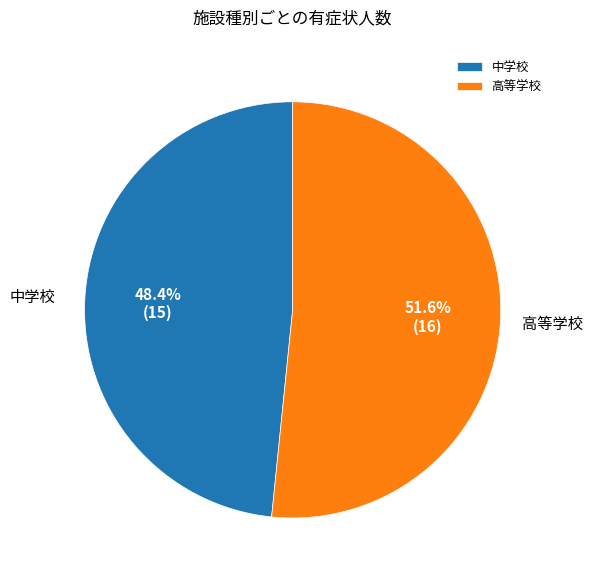

Count the number of slices in the pie.

2